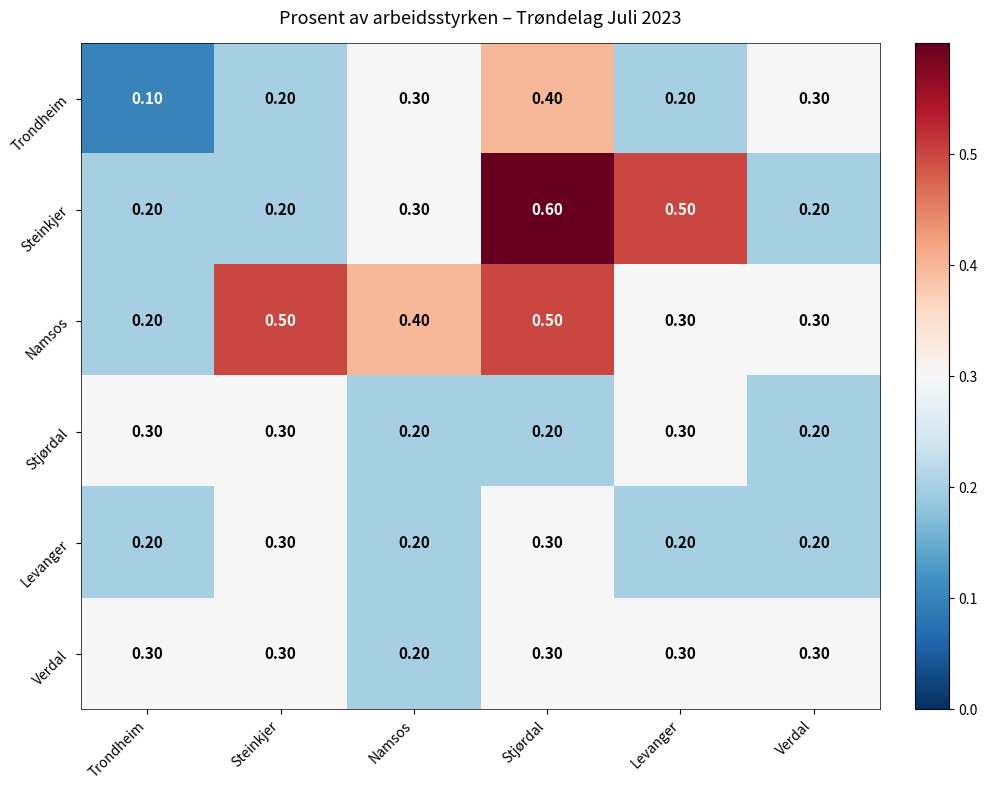

Which label corresponds to the smallest value in the chart?

Trondheim